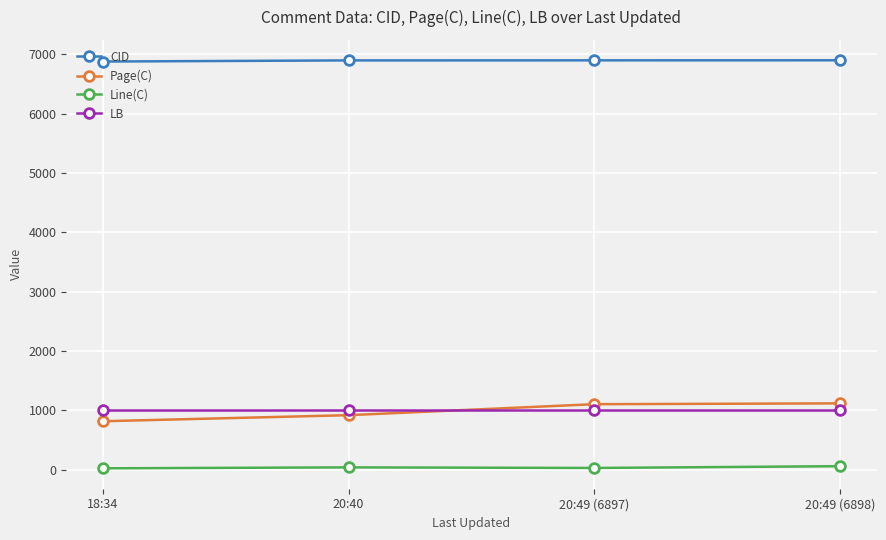

What value does the Line(C) series have at 20:40?

42